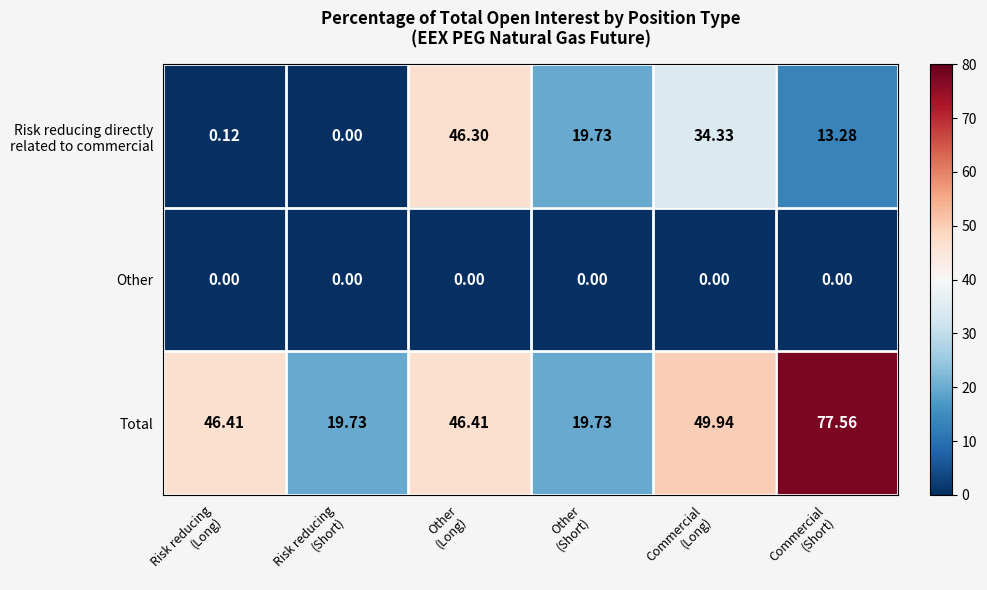

Which series has the largest total across all categories?

Total